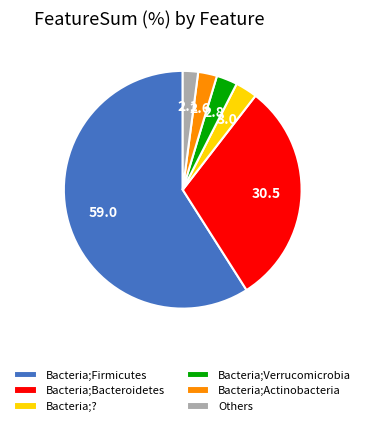

Does Bacteria;Verrucomicrobia account for over 50% of the chart?

No